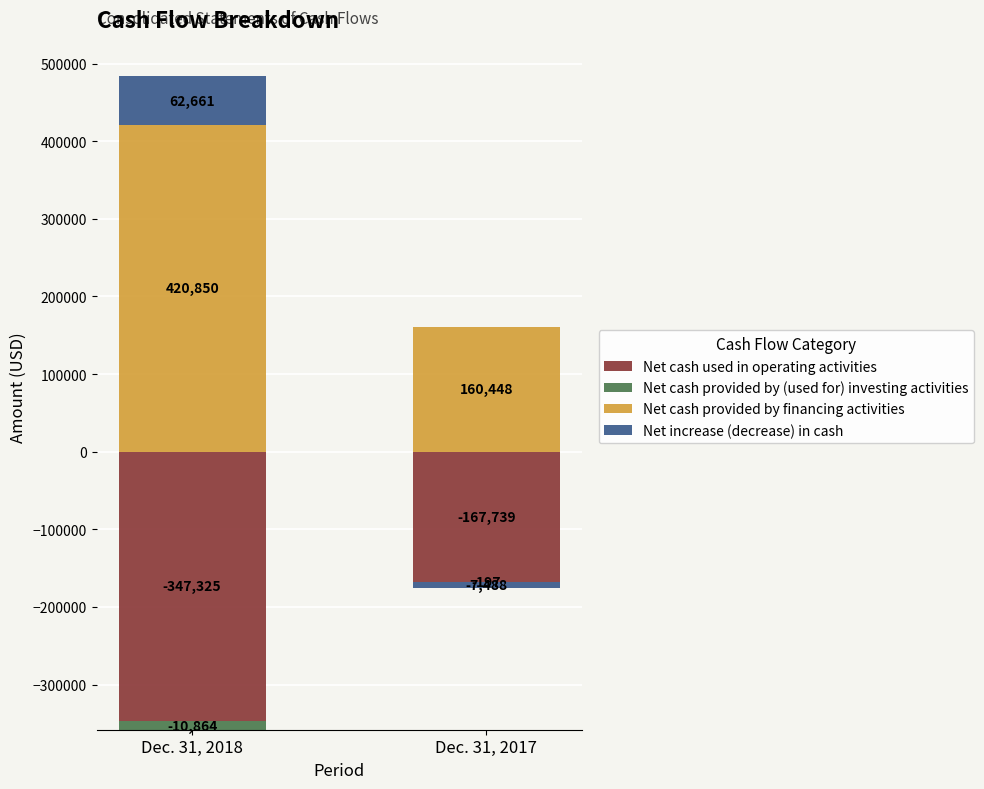

Which series changed the most between Dec. 31, 2018 and Dec. 31, 2017?

Net cash provided by financing activities